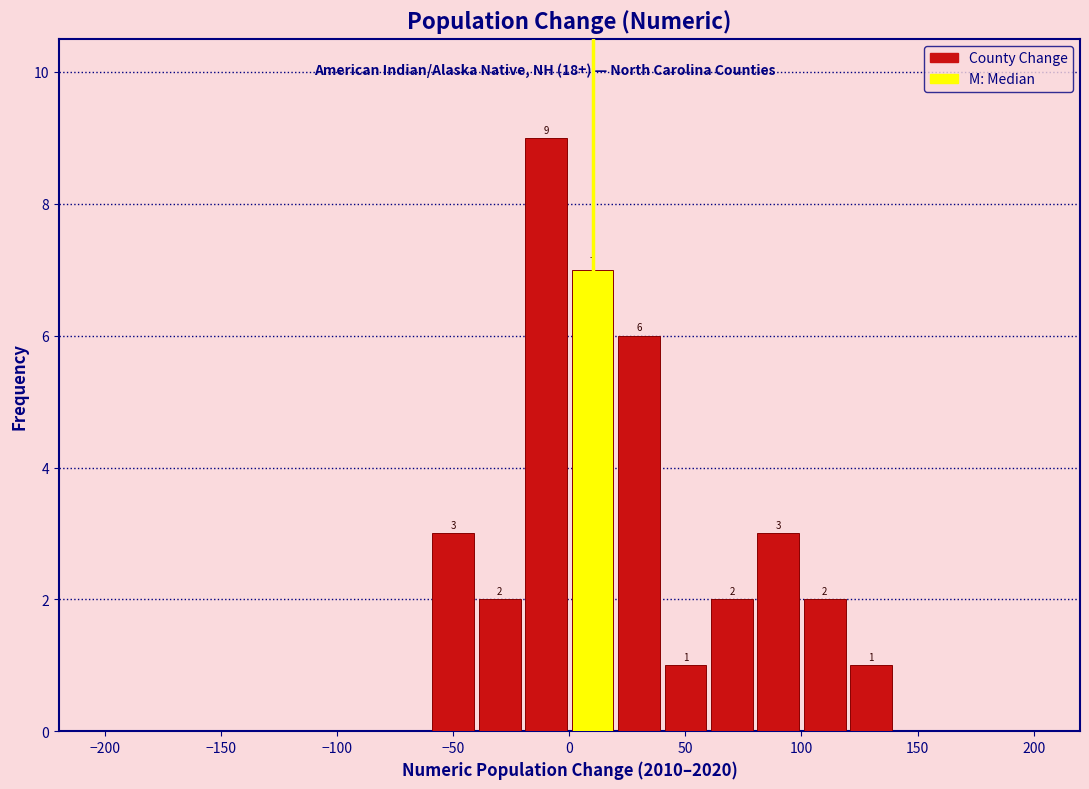

Over which range of the x-axis is the bar tallest?

-20 to 0